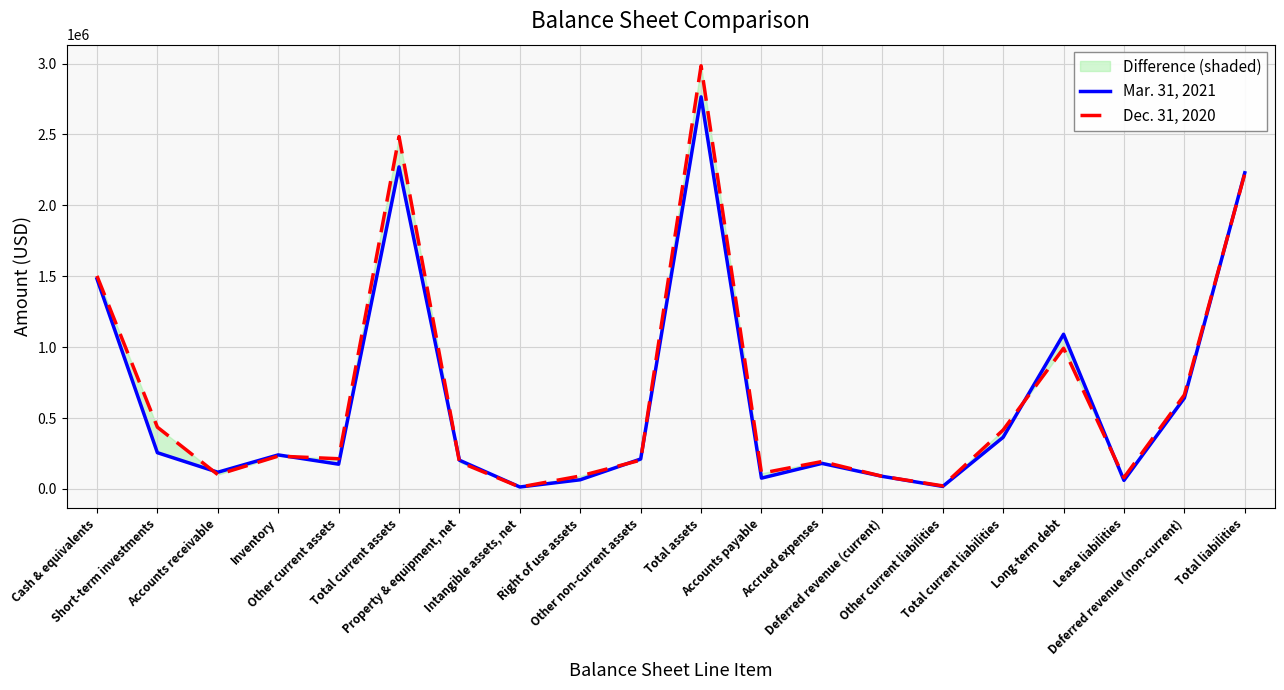

Which series has the largest total across all categories?

Dec. 31, 2020